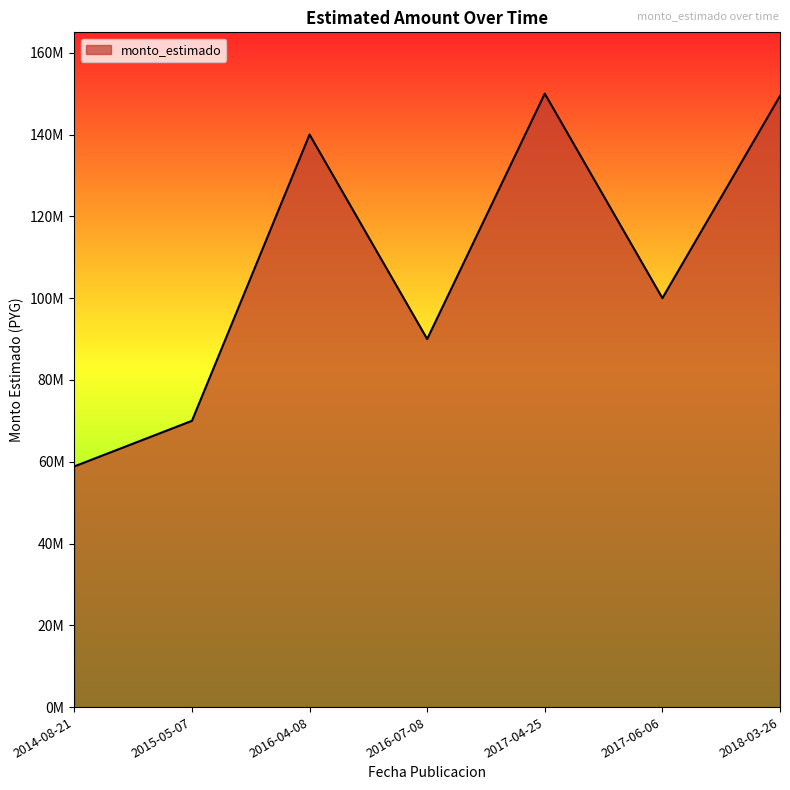

The value at 2018-03-26 is 45764945. True or false?

False